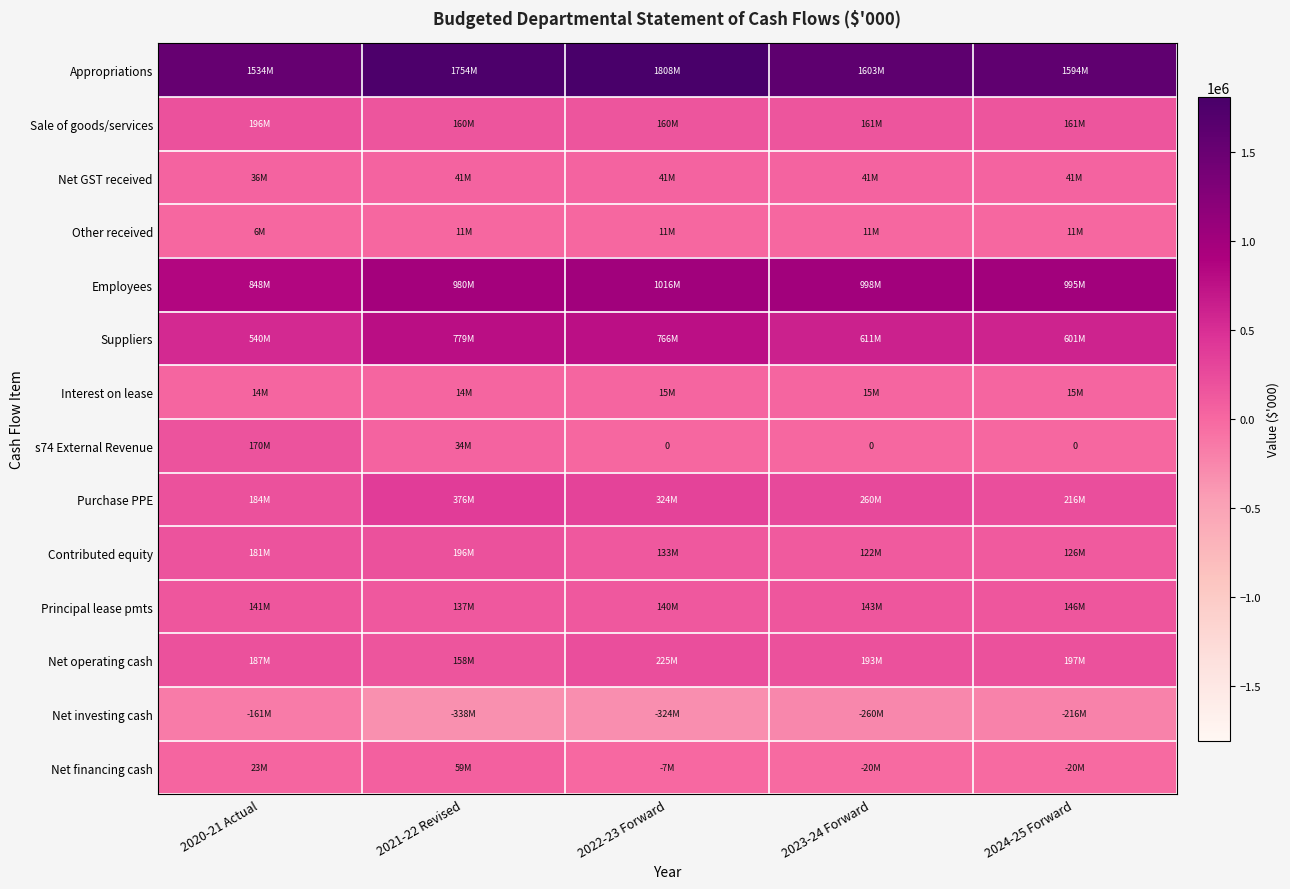

What is the average value of the Other received series?

10126